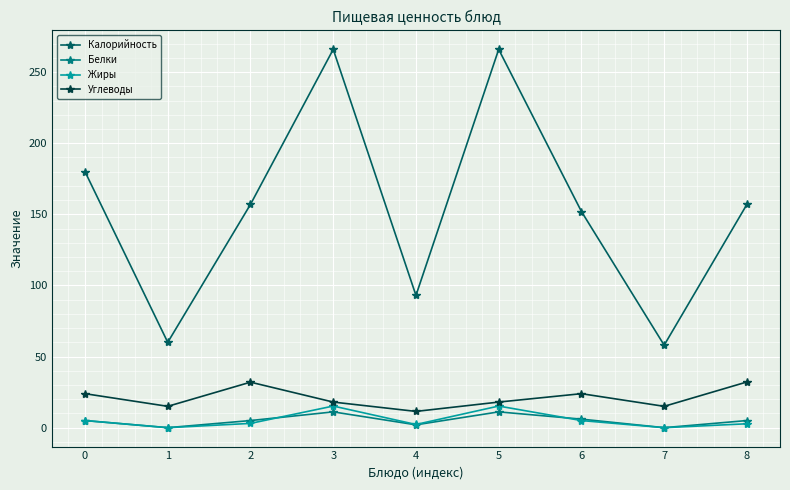

What is the value of the Углеводы point at the 9th from the left?

32.1